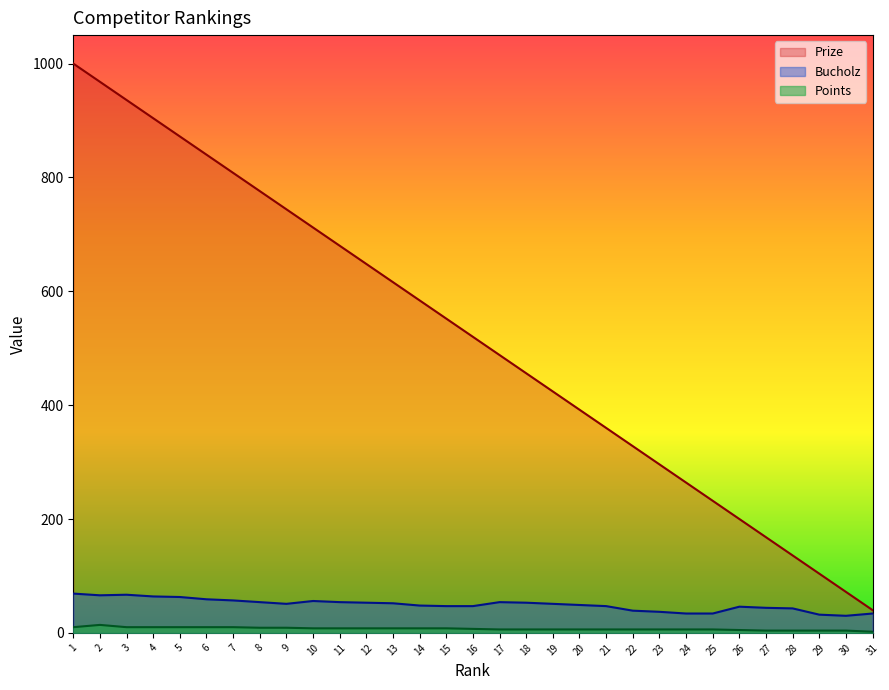

What is the minimum value for Bucholz?

30